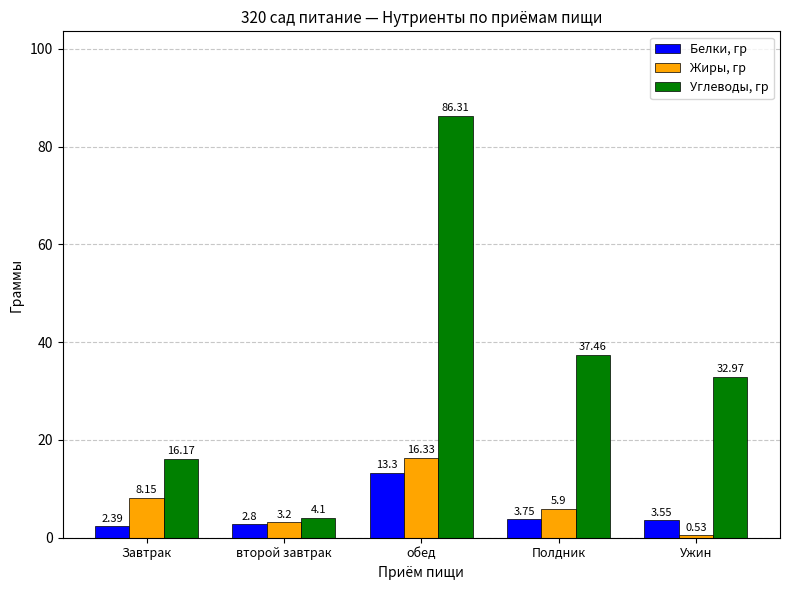

How many values in the Жиры, гр series exceed 5?

3